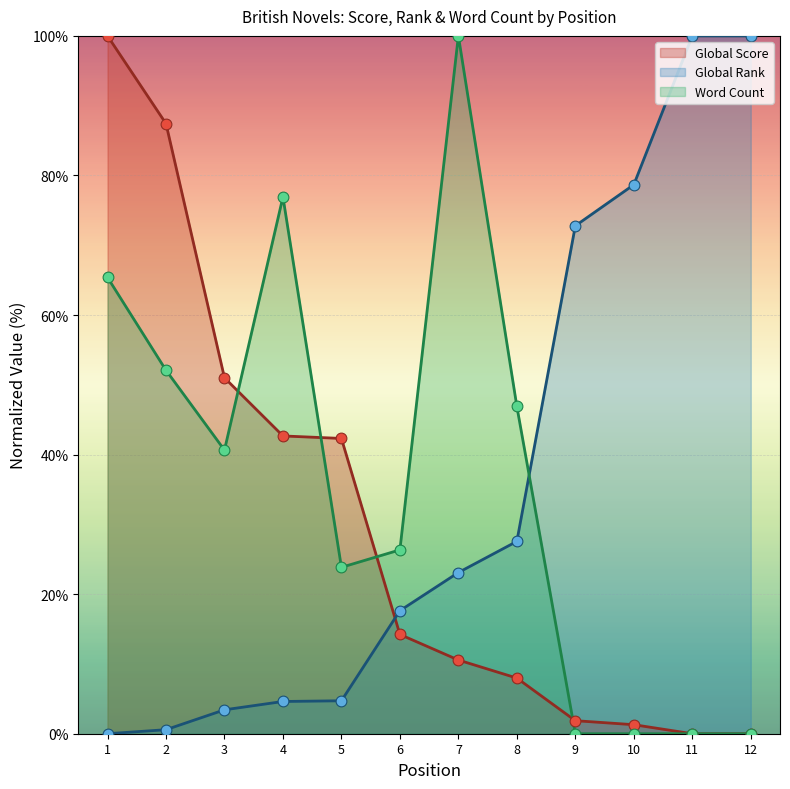

Is the value of Word Count at 2 greater than the value of Global Rank at 8?

Yes